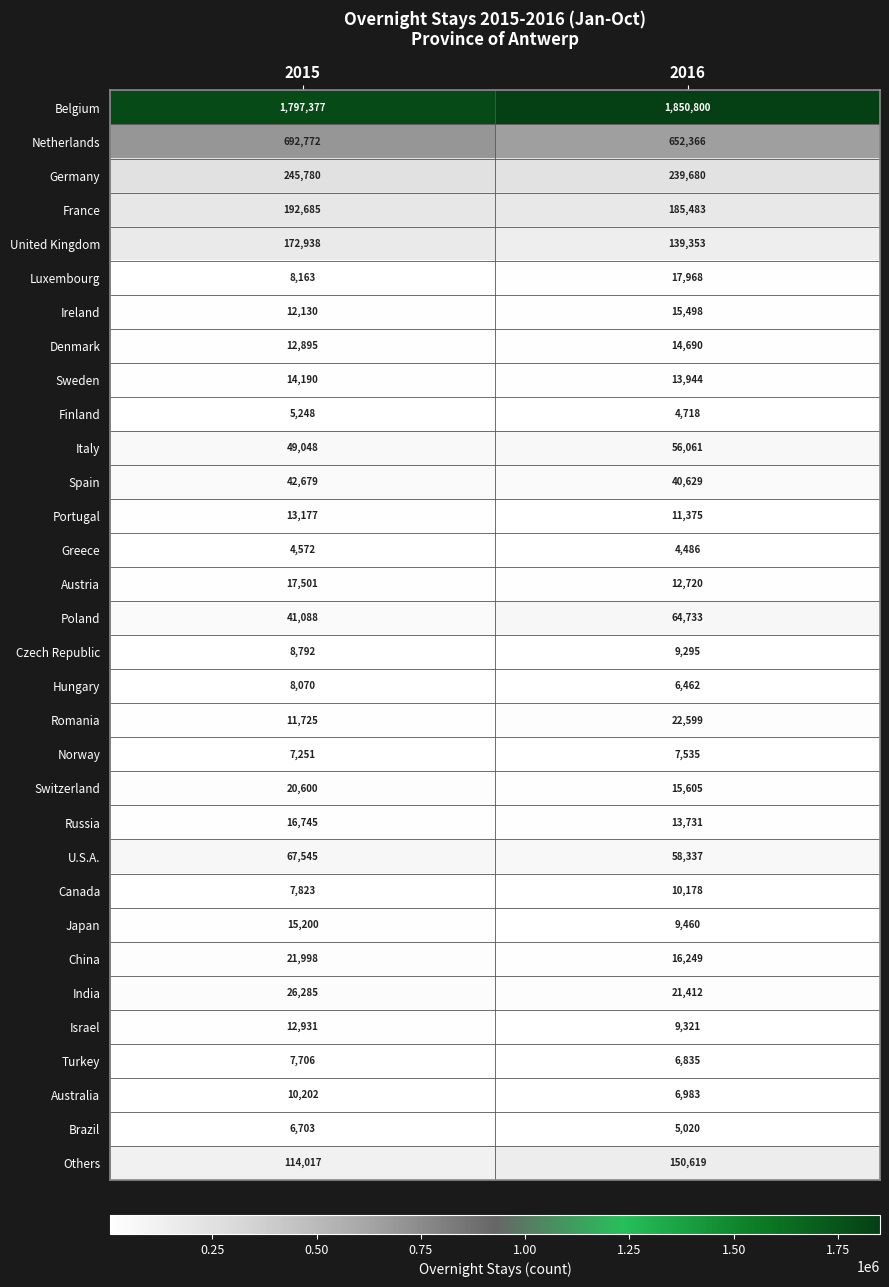

The value of Austria at 2015 is 26762. True or false?

False